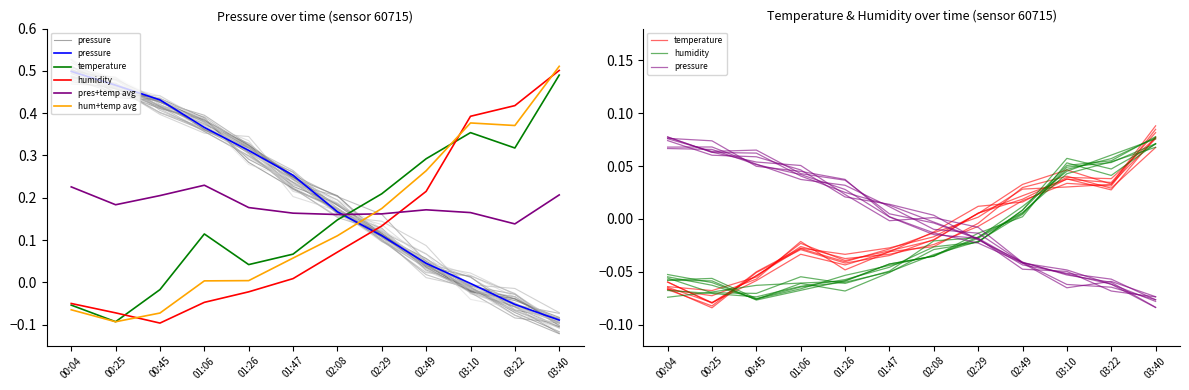

True or false: temperature and pressure intersect in this chart.

True